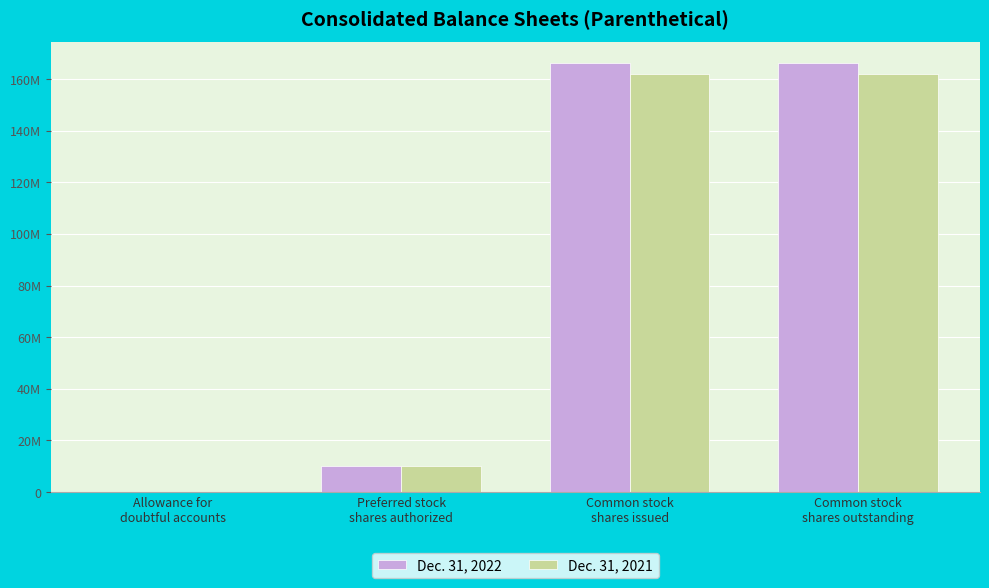

What are all the series names shown in the legend?

Dec. 31, 2022, Dec. 31, 2021